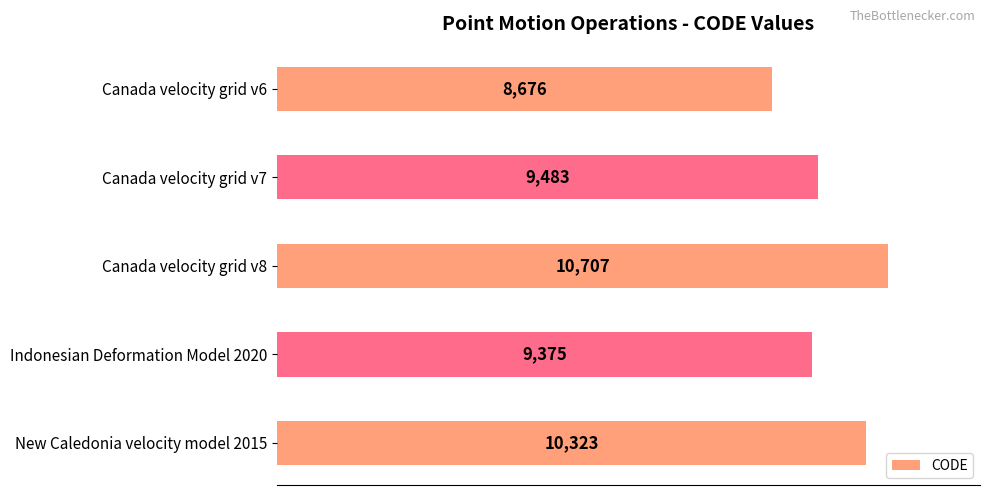

What is the greatest value displayed?

10707